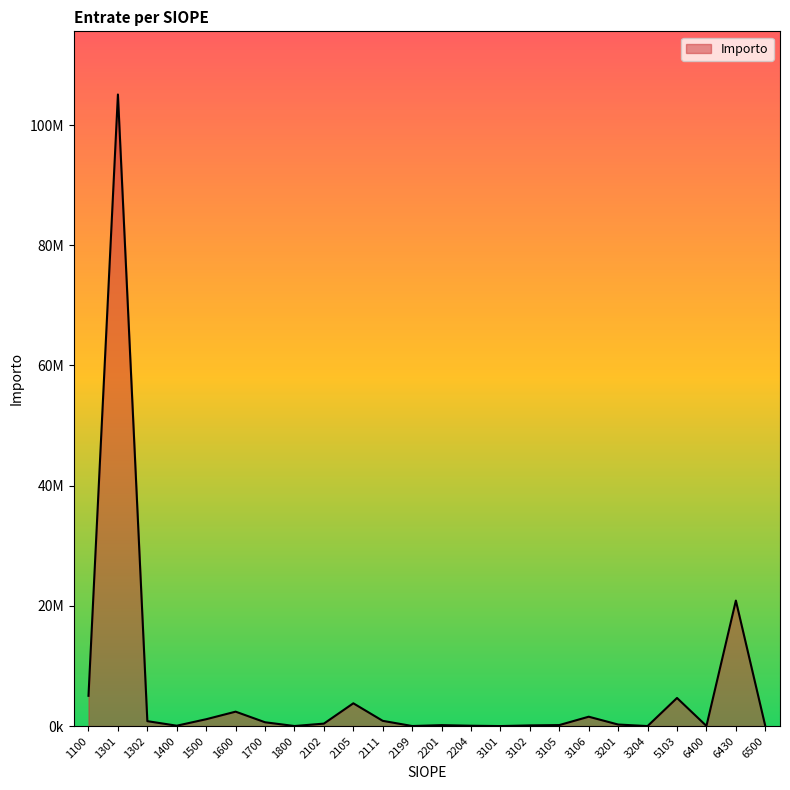

Does the chart display data point markers on the line(s)?

No